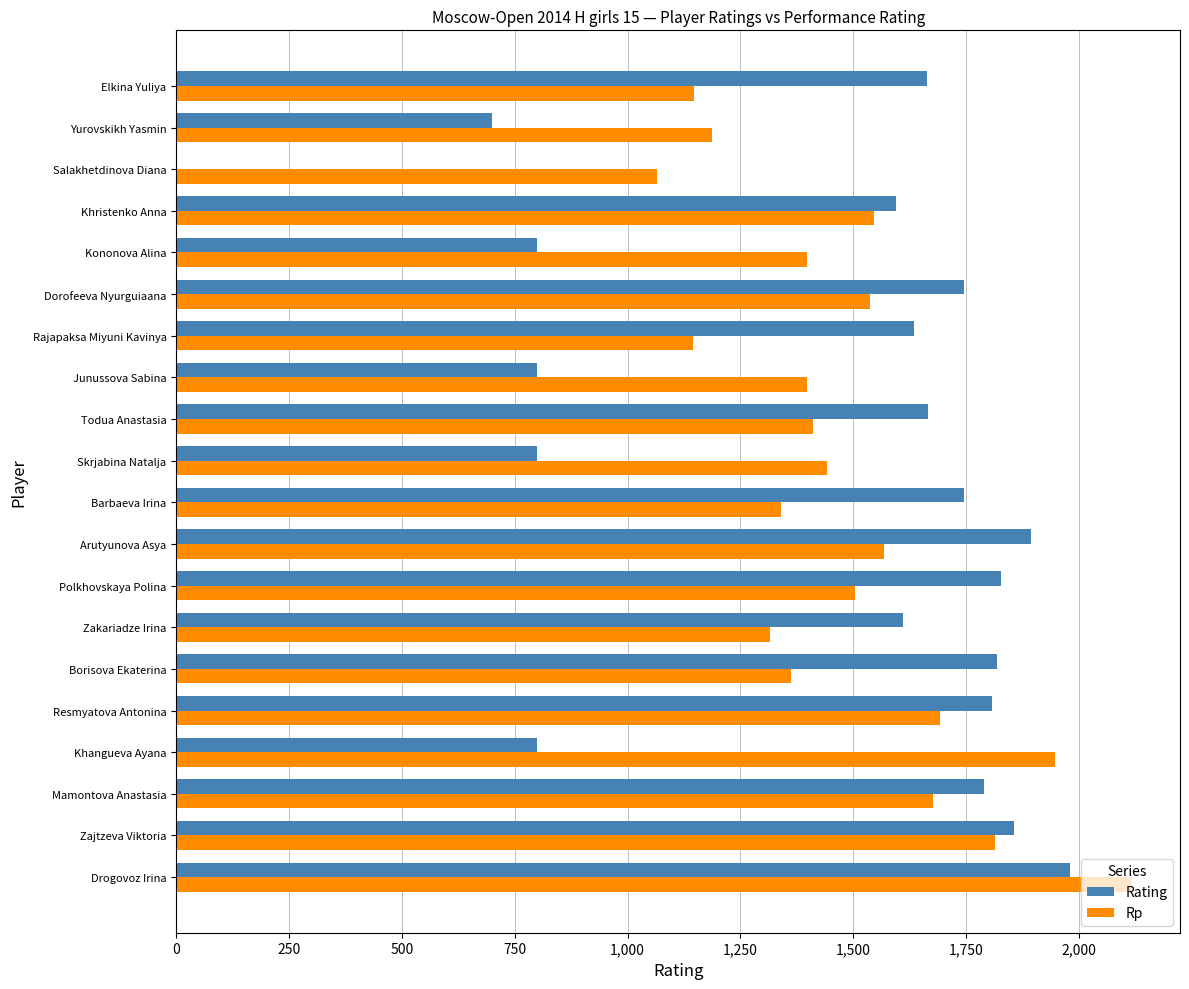

How many categories are shown in the chart?

20